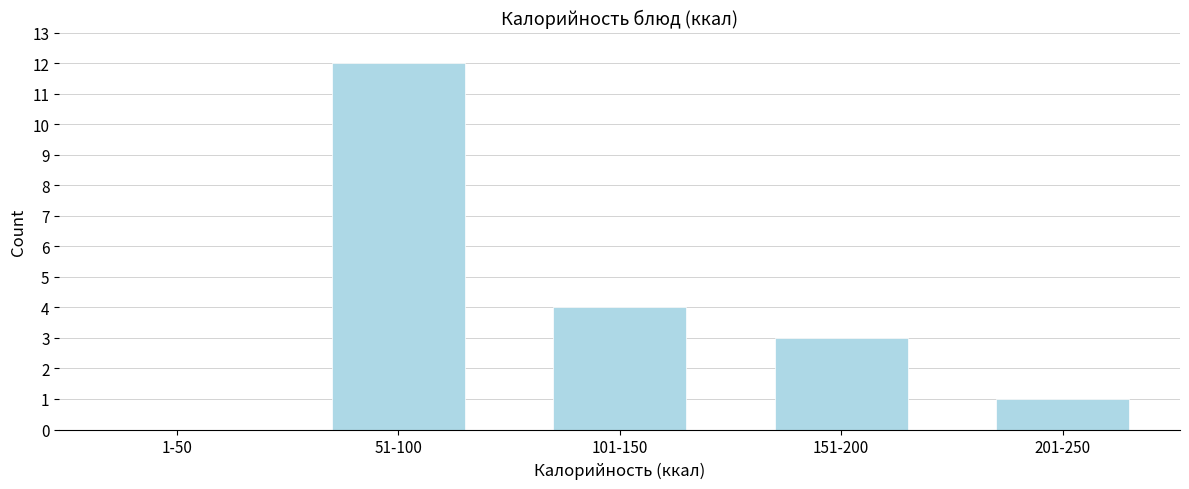

Reading left to right, what are all the values shown in this chart?

1-50=0	51-100=12	101-150=4	151-200=3	201-250=1